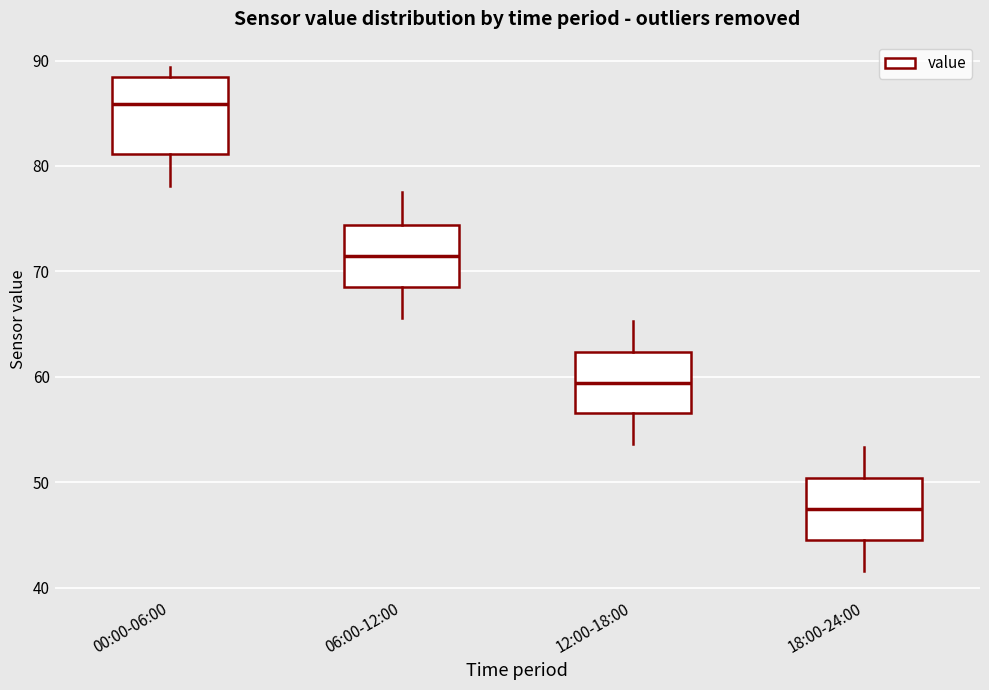

Where does the lower whisker of the box for 18:00-24:00 end on the y-axis? The values are not printed on the chart, so give them approximately, as read against the axis.

42